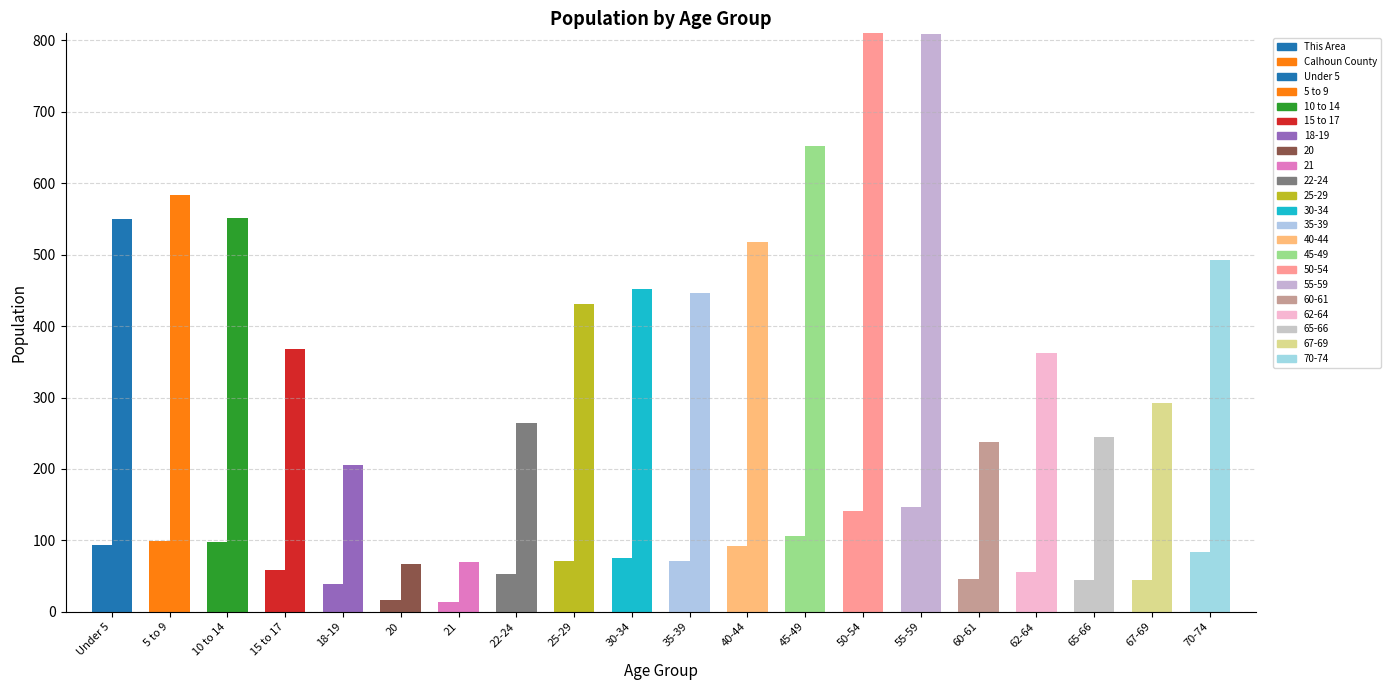

List the series in order of their overall mean, highest first.

Calhoun - Under 5, This Area - Under 5